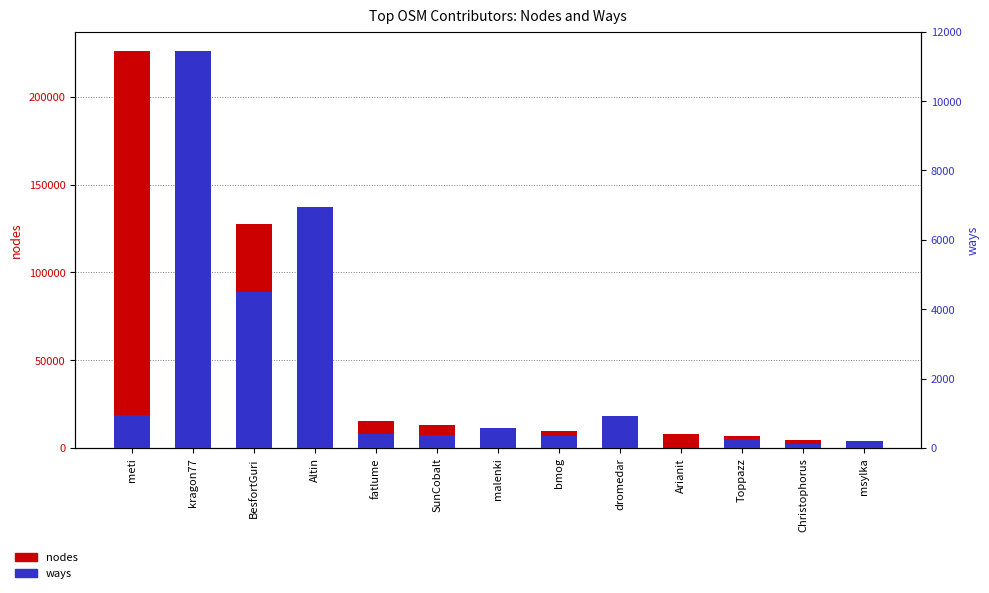

What is the difference between the maximum and minimum values in the ways series?

11428